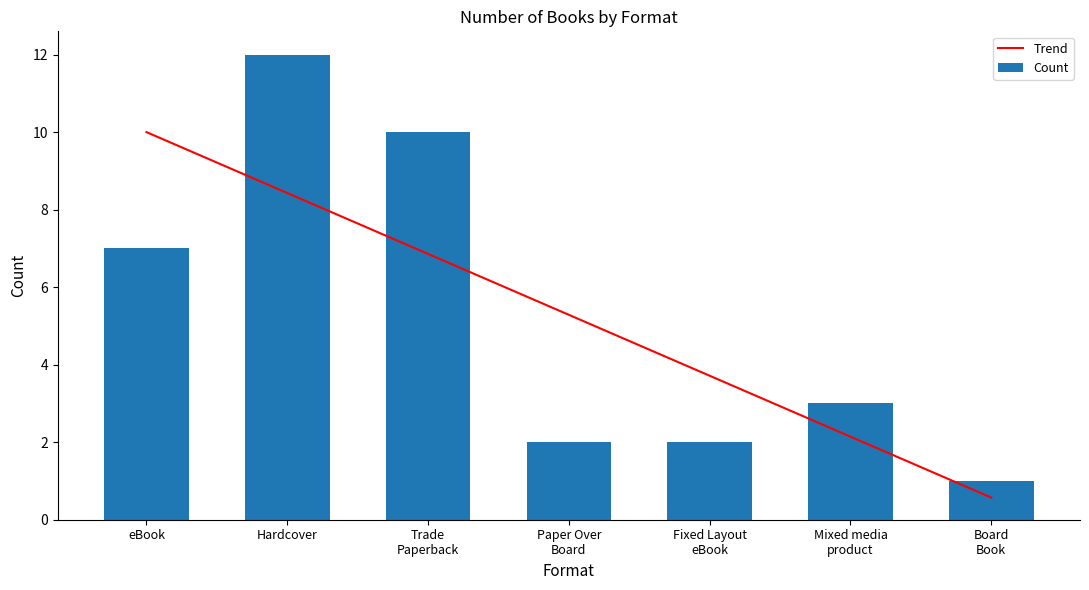

What position from the left is Fixed Layout
eBook?

5